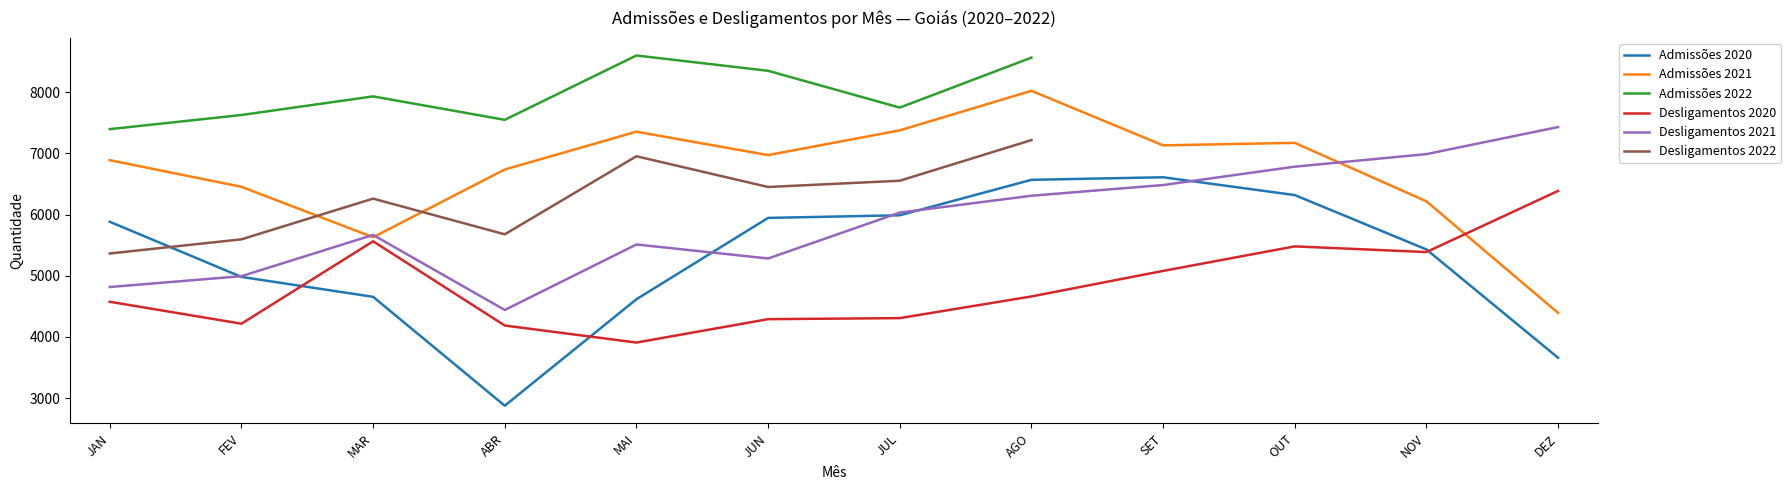

True or false: Admissões 2021 and Admissões 2020 cross at least once.

False